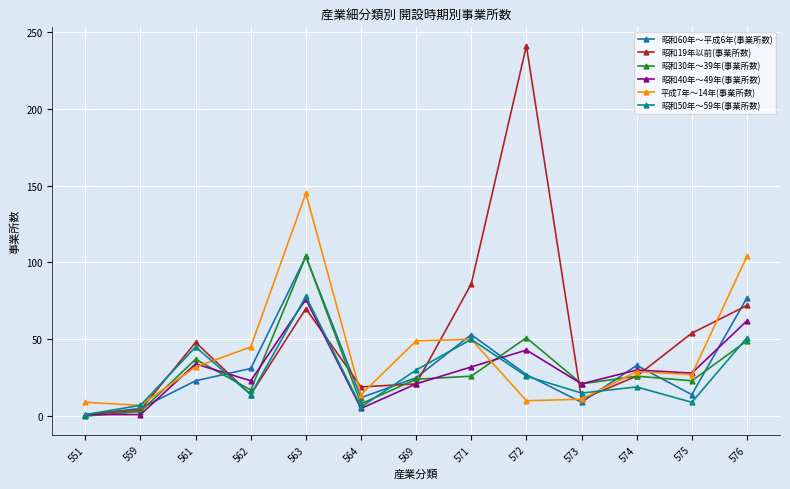

Which series ends up on top after the final intersection of 昭和19年以前(事業所数) and 平成7年～14年(事業所数)?

平成7年～14年(事業所数)